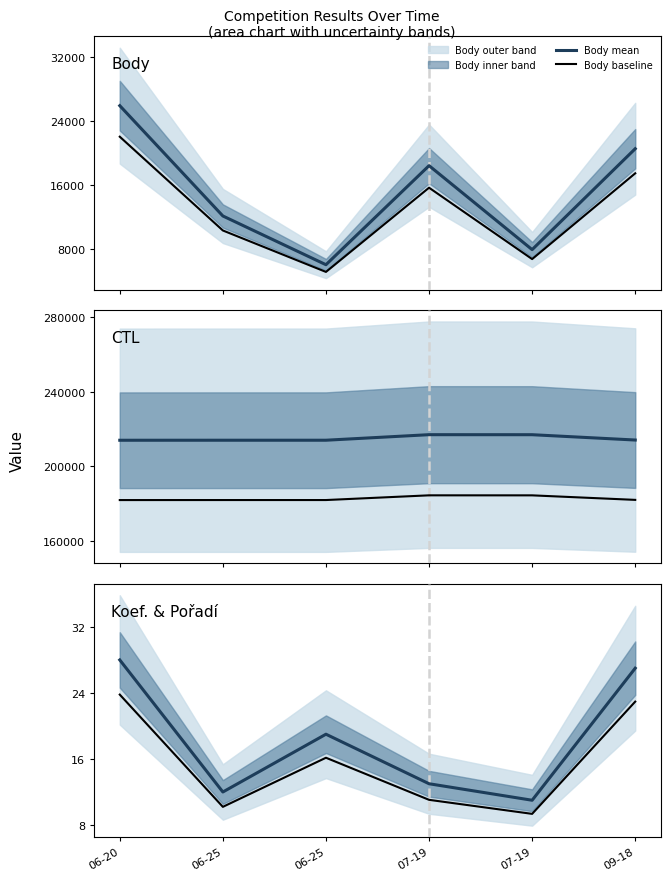

Where is Body baseline nearest to the value 13551?

07-19